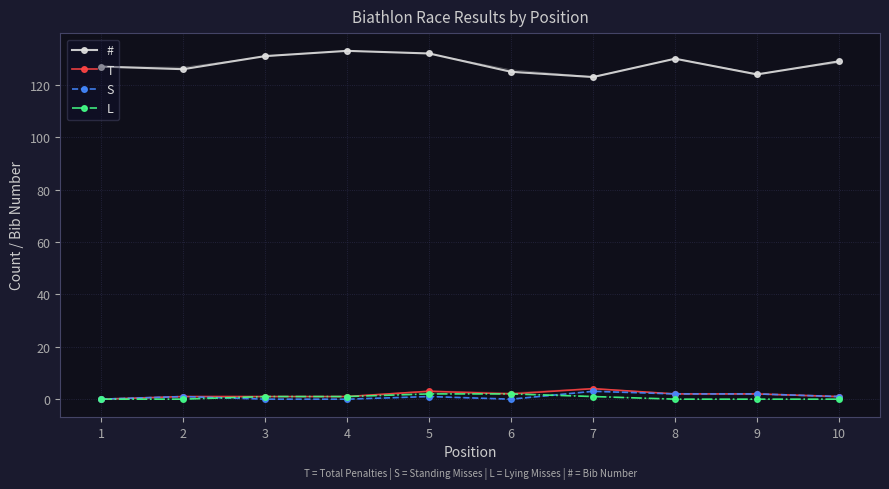

Rank the series by their maximum value, from highest to lowest.

#, T, S, L